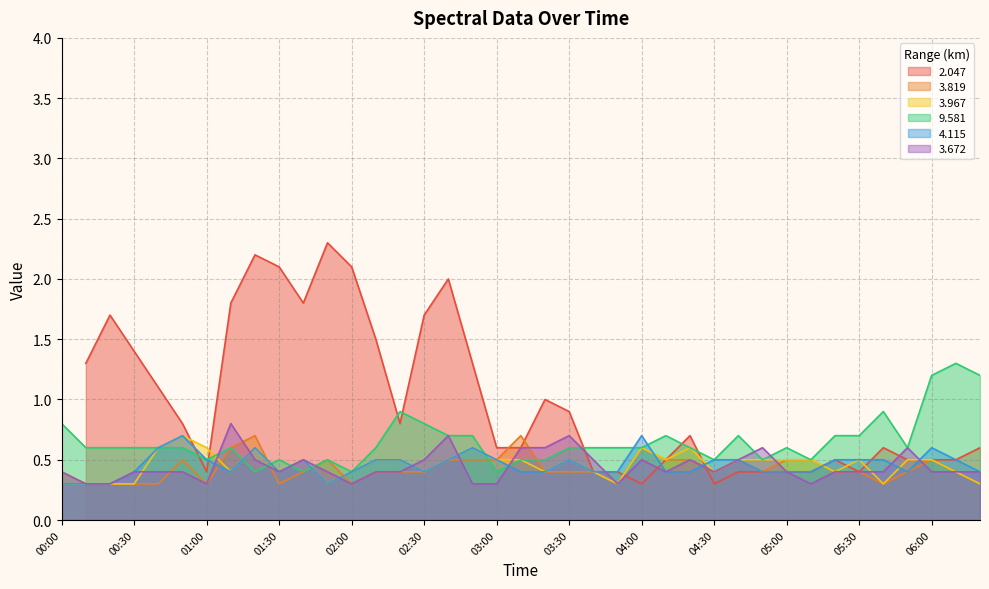

Which category has the lowest value across all series?

00:10